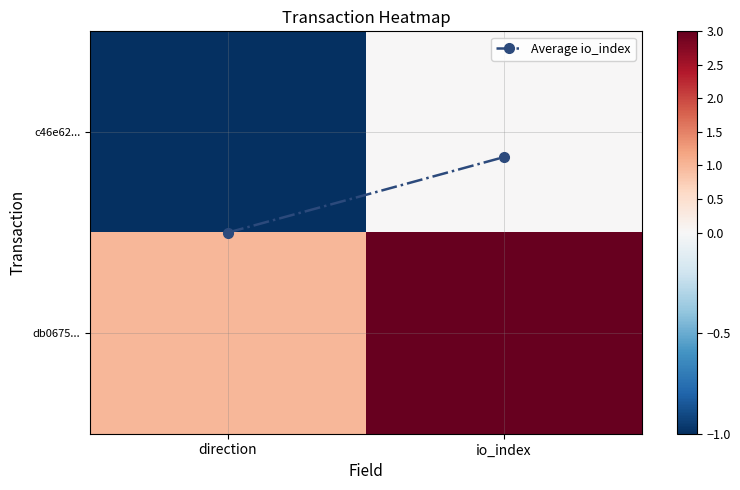

Rank the series by their maximum value, from lowest to highest.

c46e62..., Average io_index, db0675...